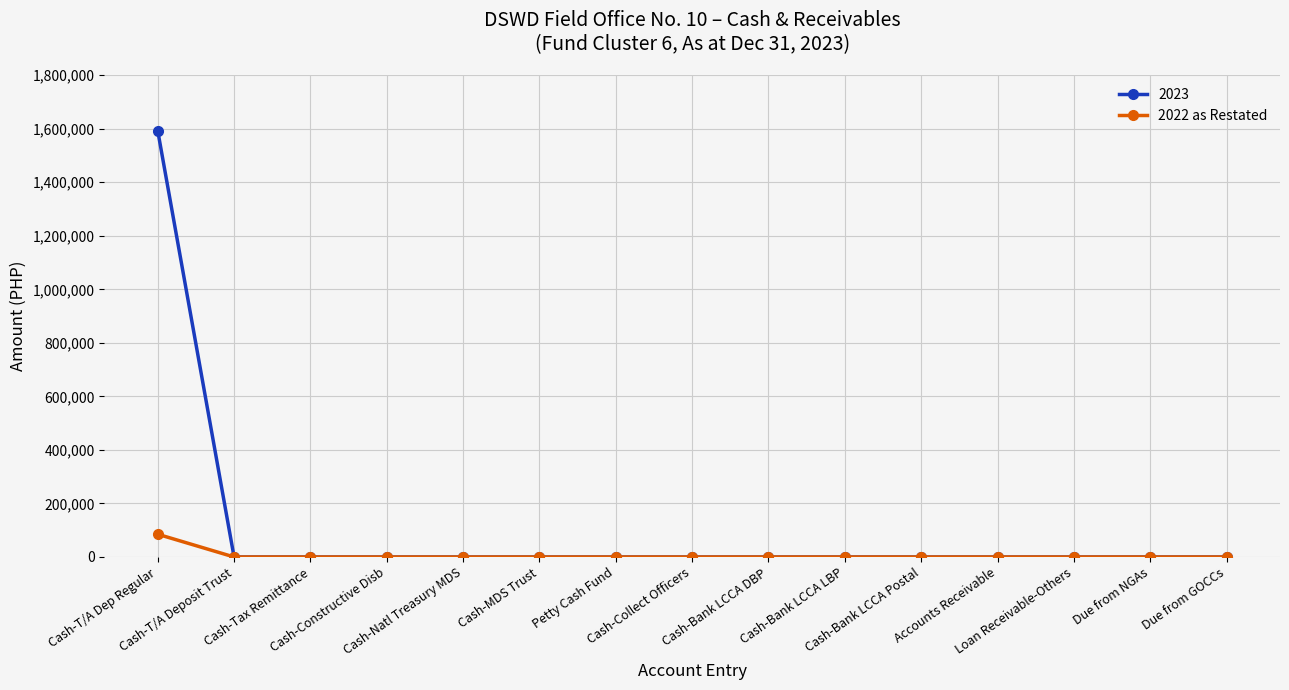

What is the maximum value for 2022 as Restated?

85000.0